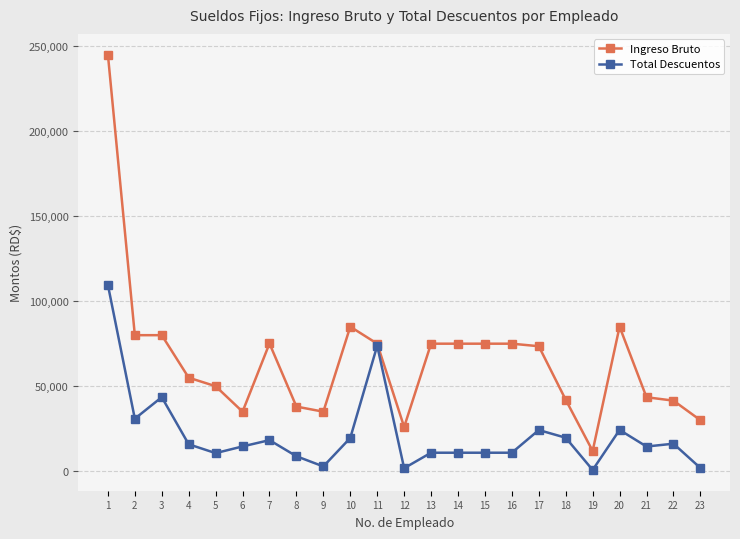

Which series has the largest range (max minus min)?

Ingreso Bruto